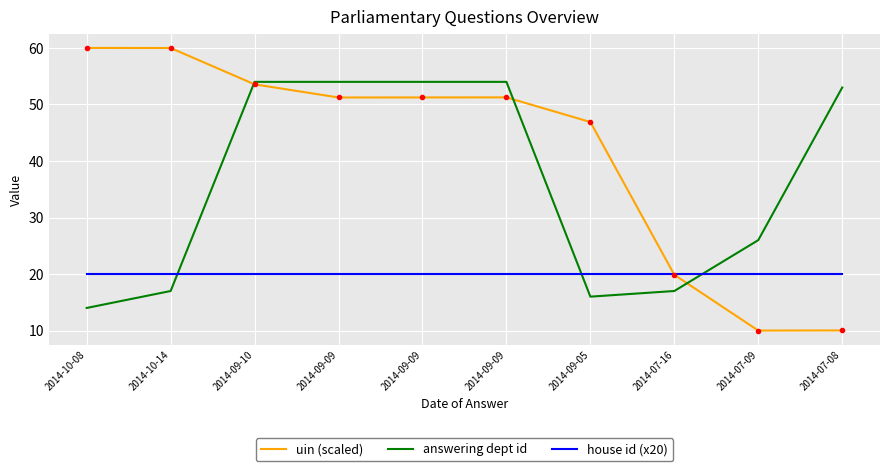

Does the chart display data point markers on the line(s)?

No